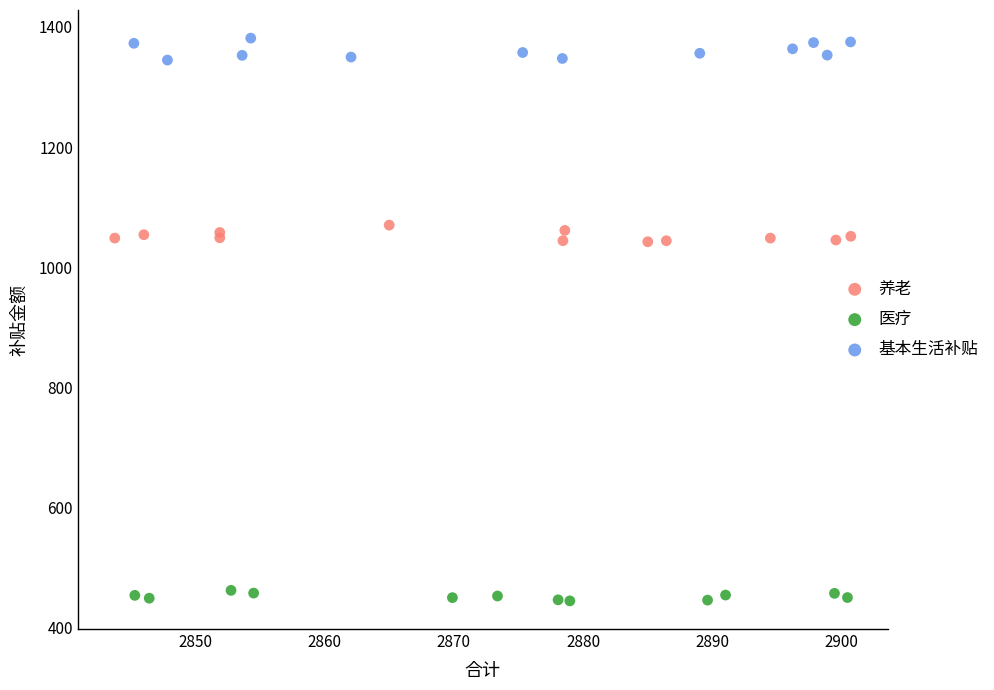

Which series reaches the minimum Y coordinate?

医疗